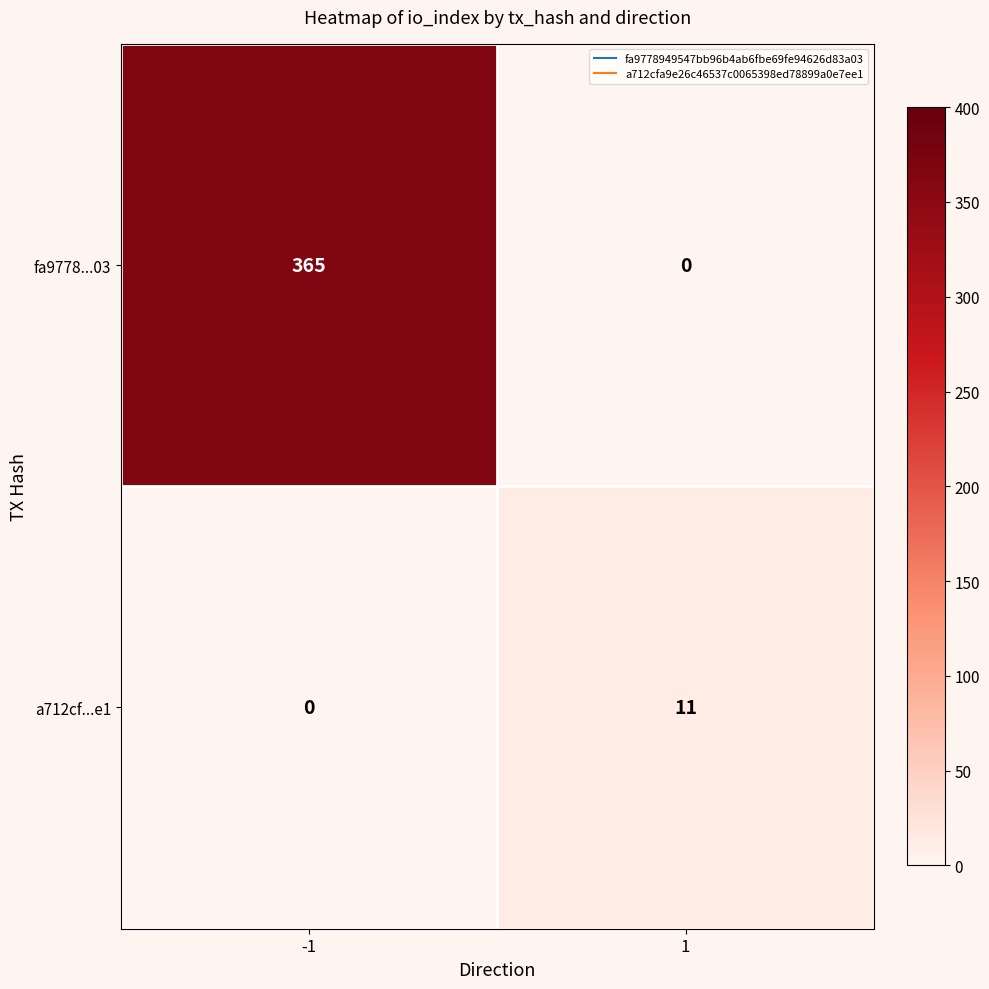

How many series are shown in this chart?

2